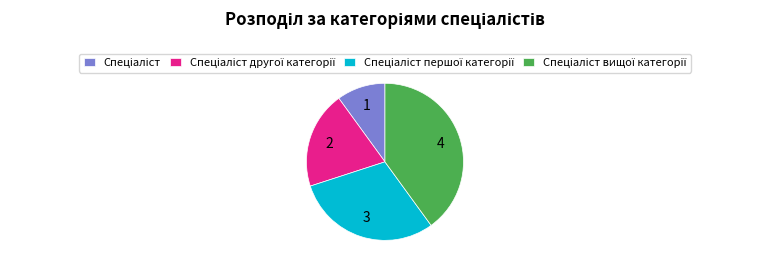

Is there any slice that represents more than half of the pie?

No